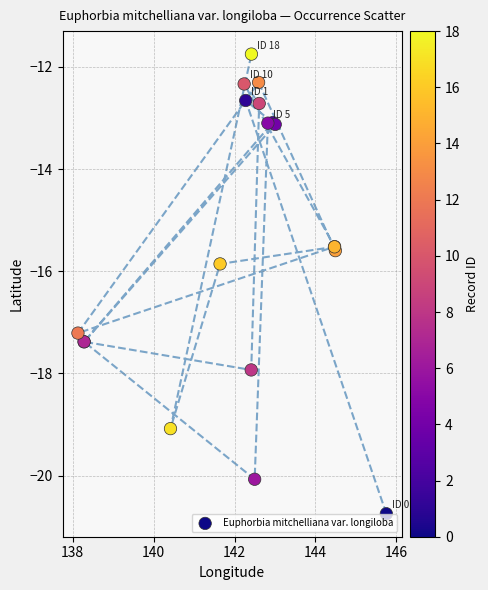

What Y value in the scatter plot is closest to -16?

-15.9